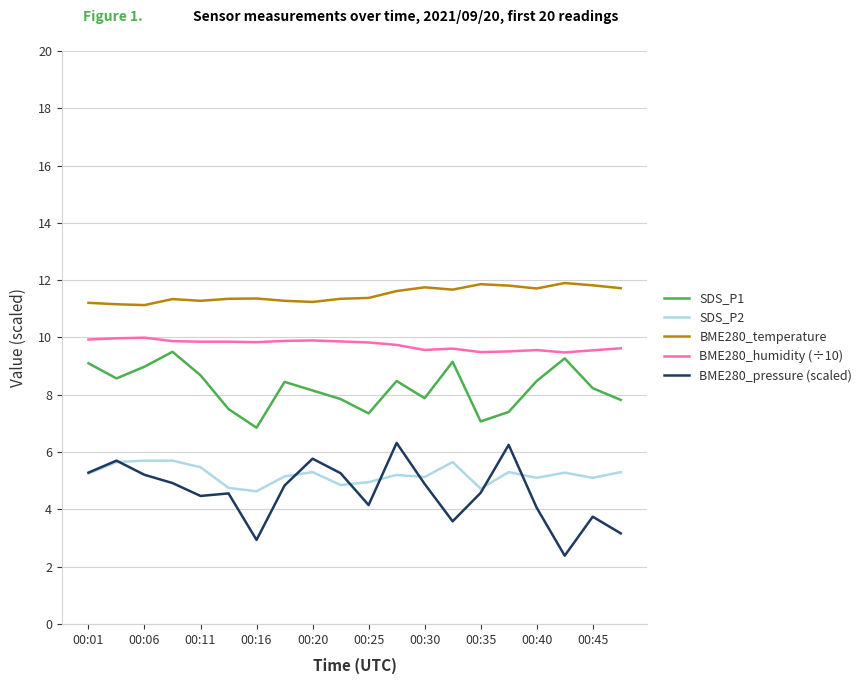

Which series has the largest range (max minus min)?

BME280_pressure (scaled)